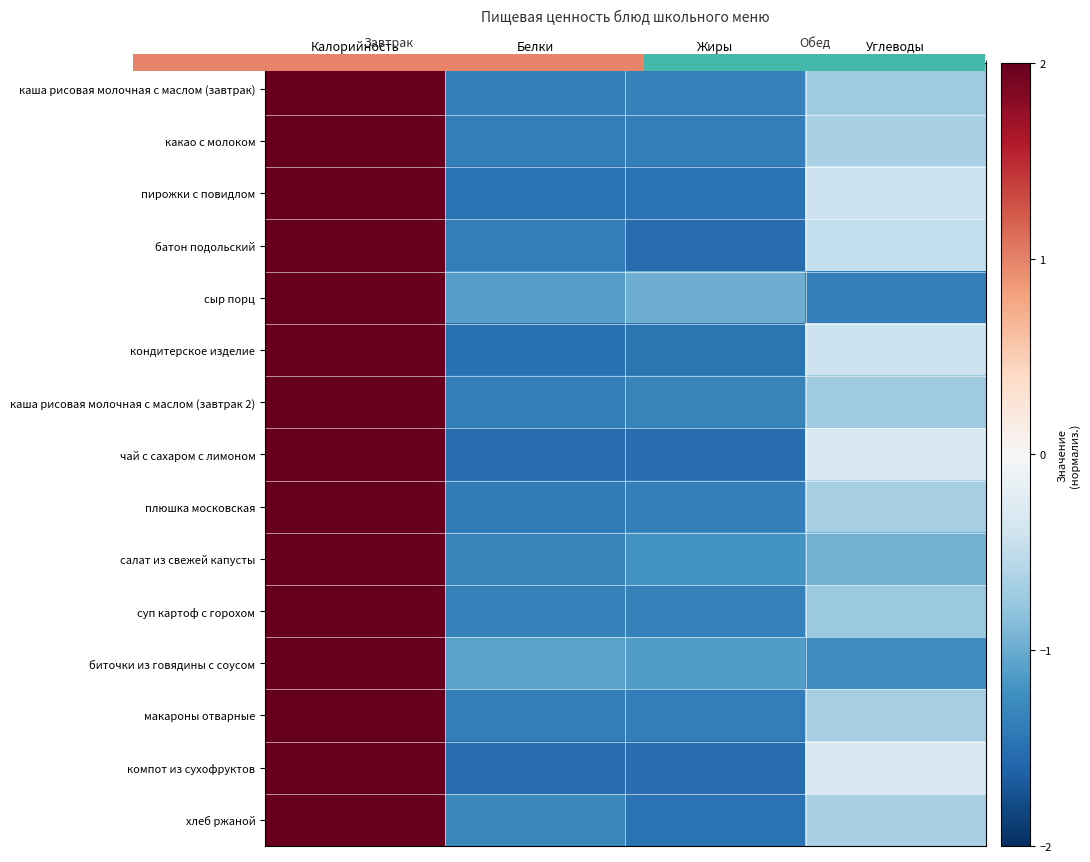

Count the number of data series in this chart.

15